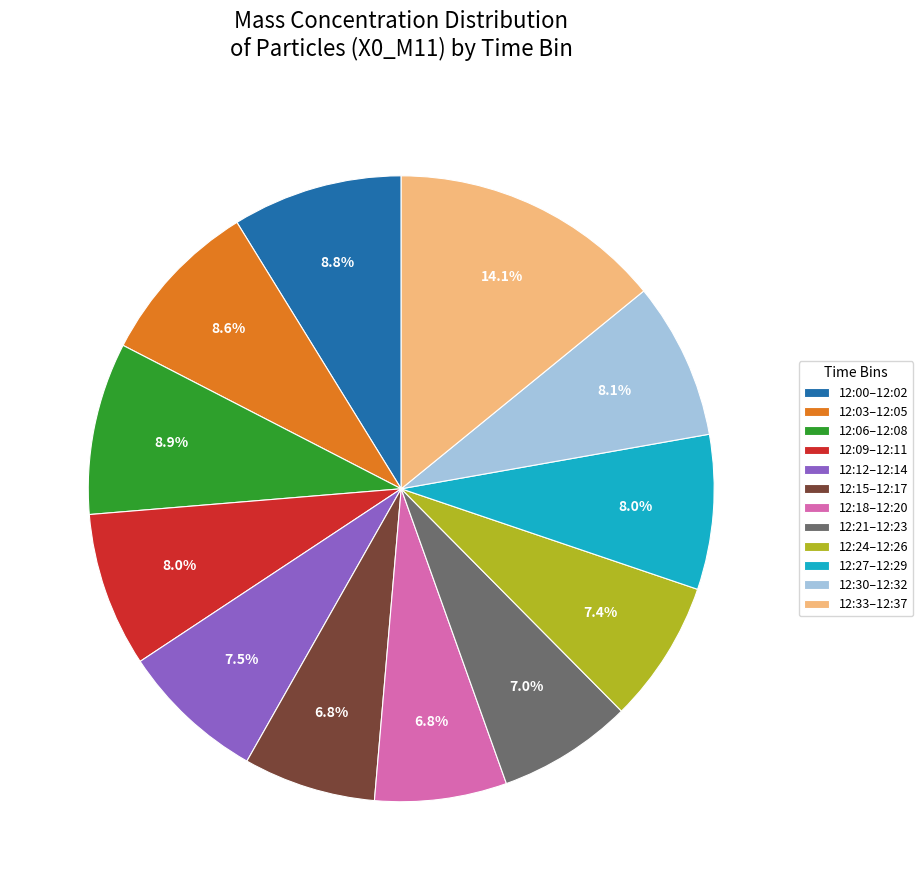

What is the ratio of the value at 12:15–12:17 to the value at 12:18–12:20?

1.0